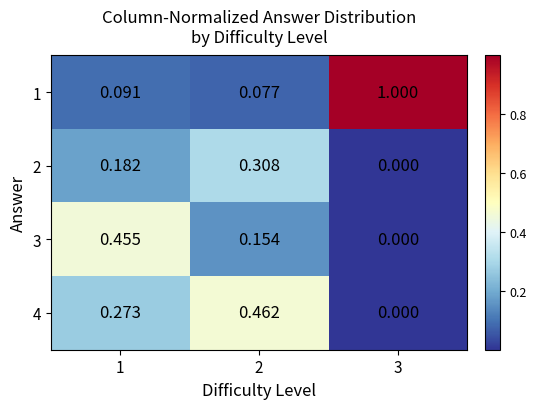

Count the number of categories in the chart.

3